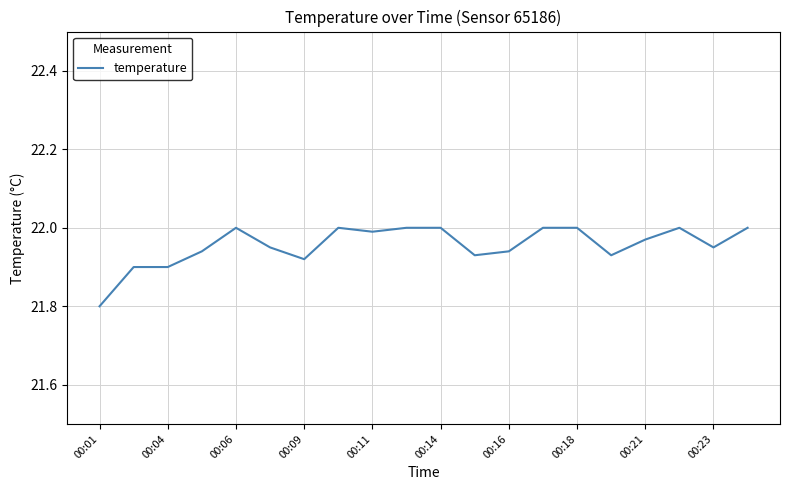

What is the minimum value shown in the chart?

21.8